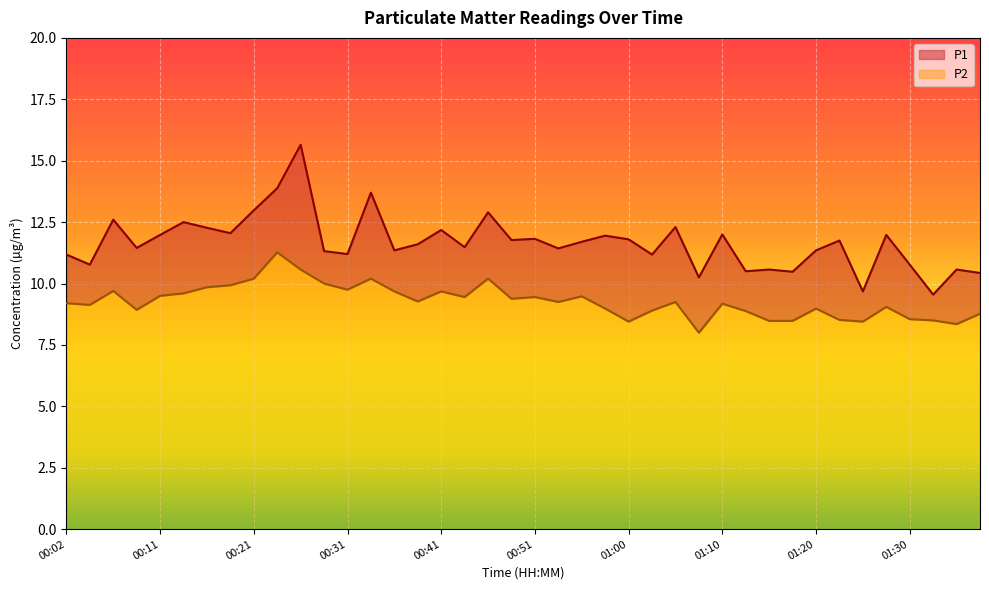

What is the highest value of the P2 series?

11.3